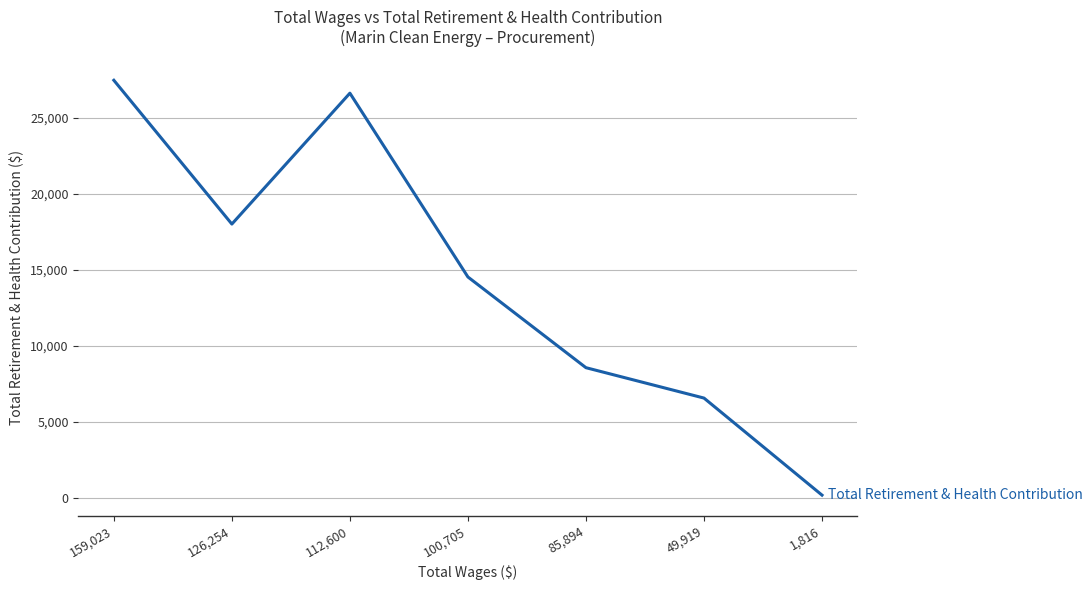

What is the minimum value shown in the chart?

182